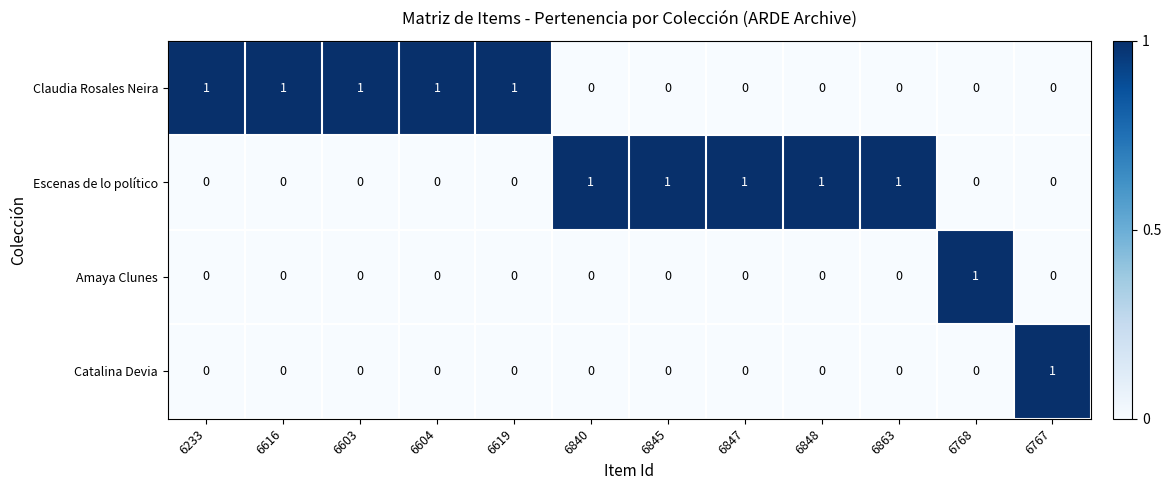

Count the Amaya Clunes values in the range 0 to 1.

12